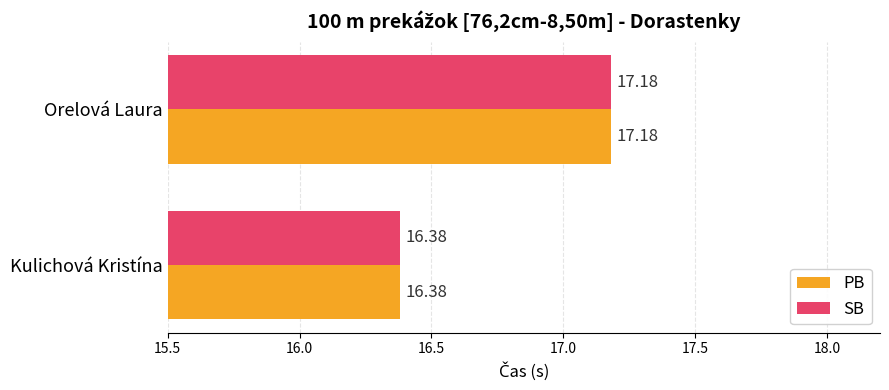

Rank the categories by SB value from lowest to highest.

Kulichová Kristína, Orelová Laura